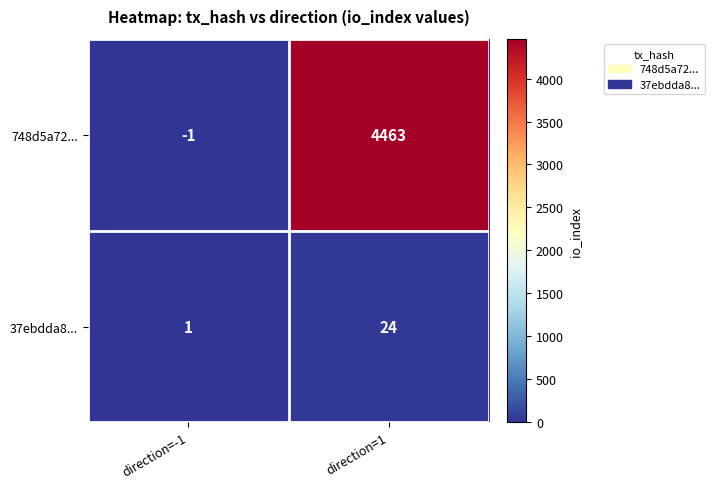

Reading left to right, transcribe all the data shown in this chart.

748d5a72...: -1	4463
37ebdda8...: 1	24